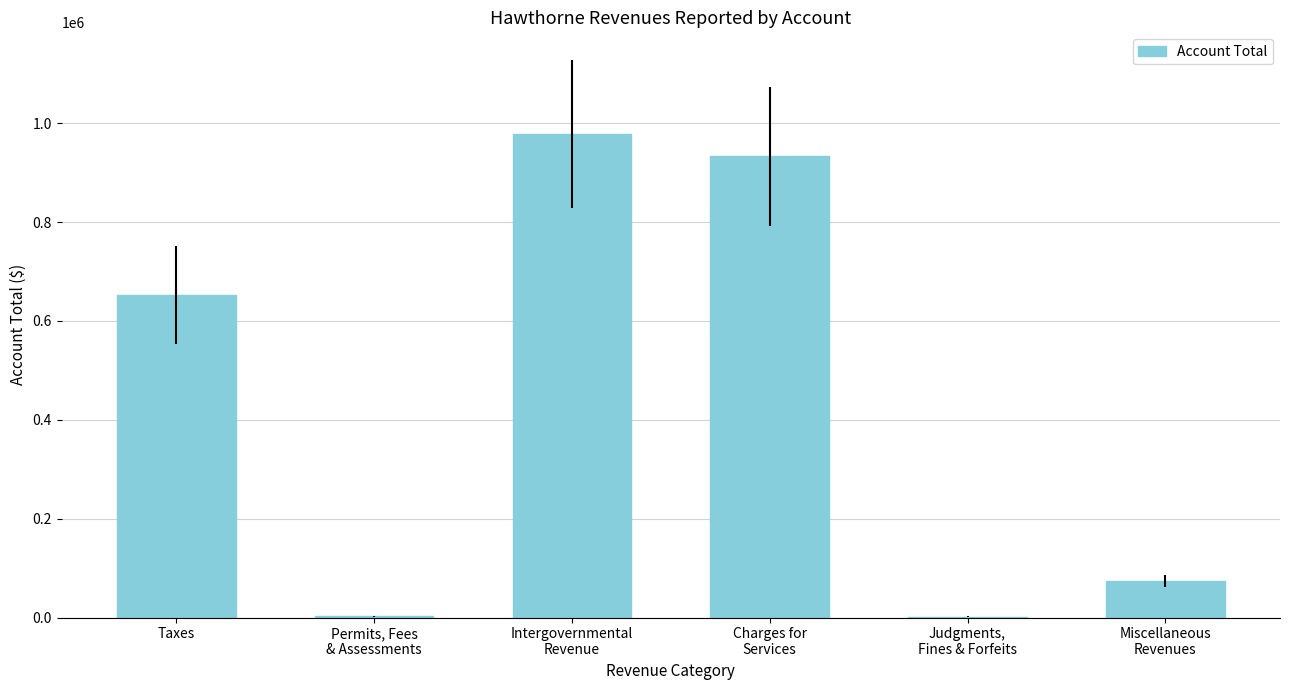

How many series are shown in this chart?

1